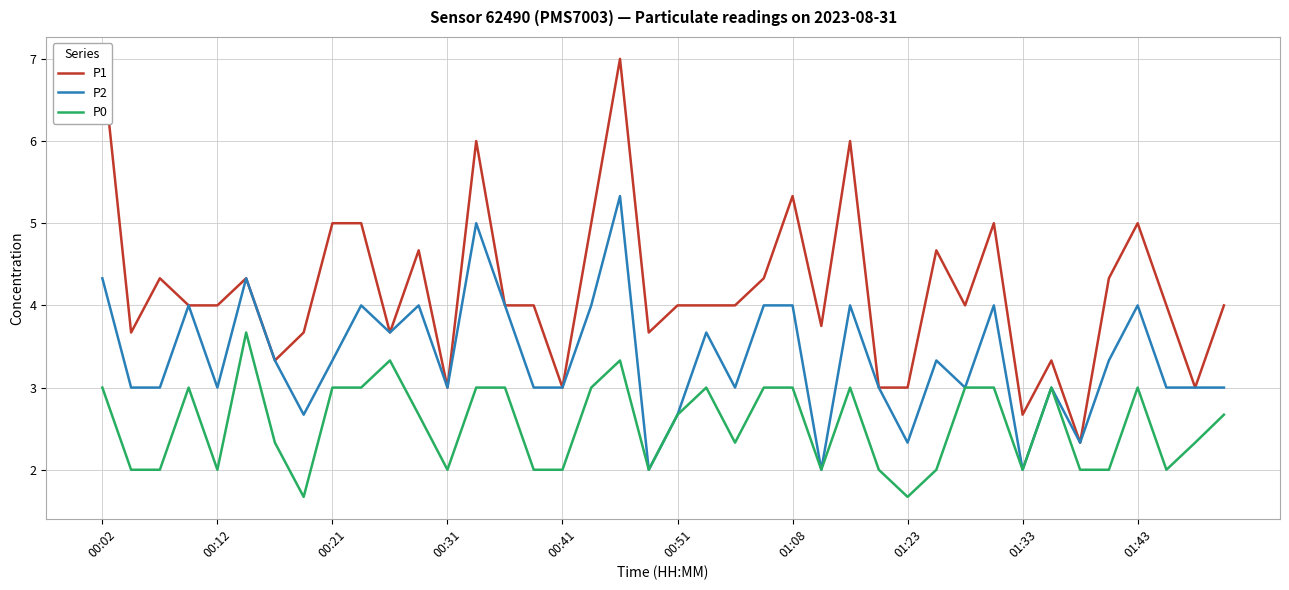

At which label does P1 first exceed 4?

00:02